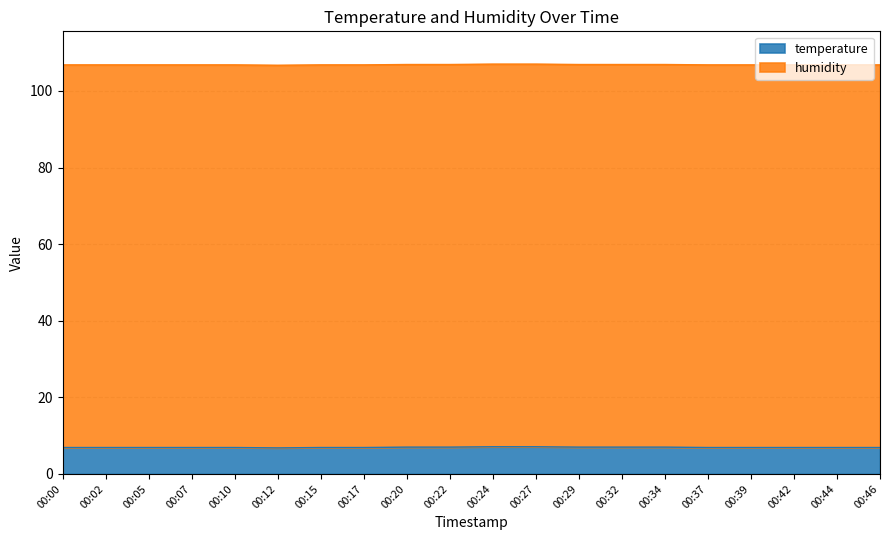

The chart shows a value of 7.0 at 00:34. True or false?

True